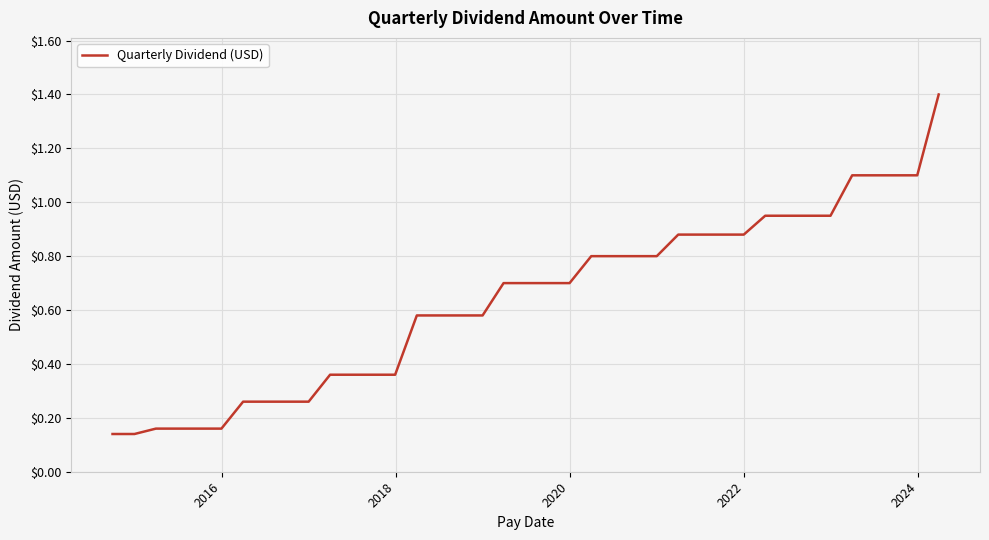

Reading left to right, extract all data points from this chart.

0.1	0.1	0.1	0.2	0.2	0.2	0.2	0.3	0.3	0.3	0.3	0.4	0.4	0.4	0.4	0.6	0.6	0.6	0.6	0.7	0.7	0.7	0.7	0.8	0.8	0.8	0.8	0.9	0.9	0.9	0.9	0.9	0.9	0.9	0.9	1.1	1.1	1.1	1.1	1.4